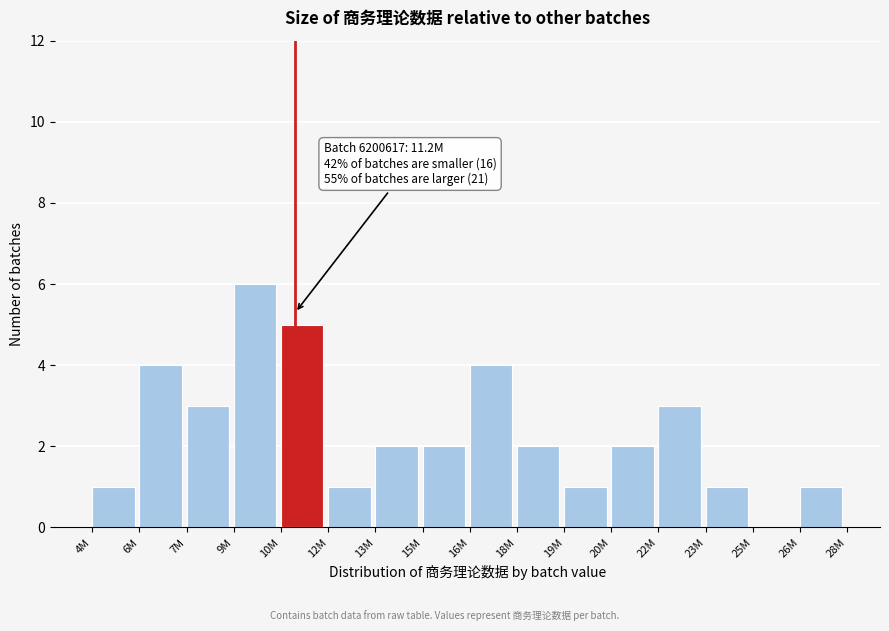

Reading left to right, extract all data points from this chart.

4M=1	6M=4	7M=3	9M=6	10M=5	12M=1	13M=2	15M=2	16M=4	18M=2	19M=1	20M=2	22M=3	23M=1	25M=0	26M=1